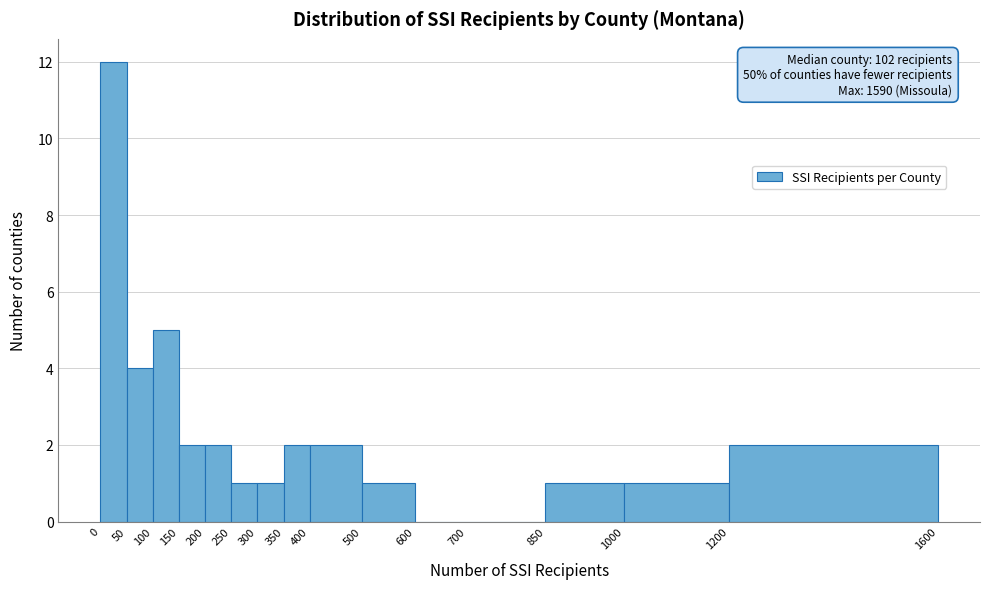

Over which range of the x-axis is the bar tallest?

0 to 50